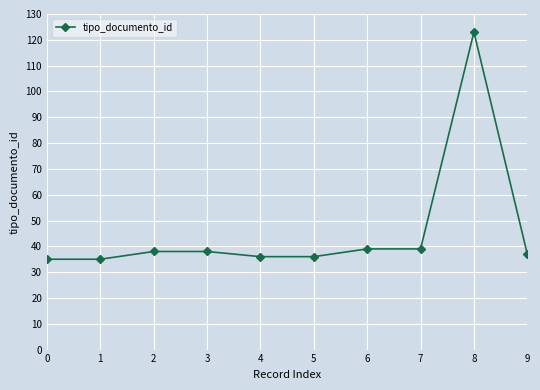

What is the value of the 1st point from the left?

35